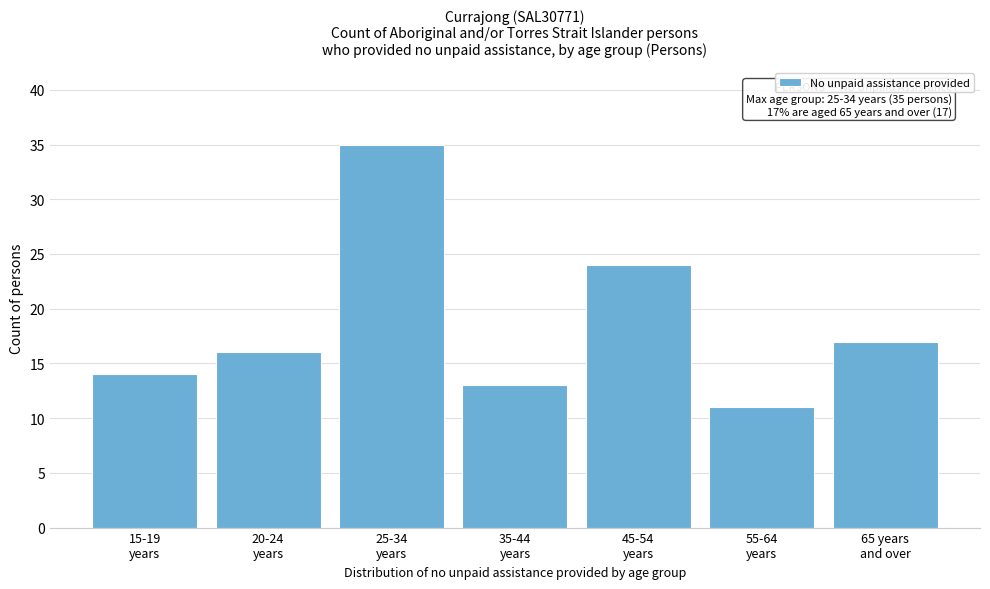

Reading left to right, list all the values displayed in this chart.

14	16	35	13	24	11	17